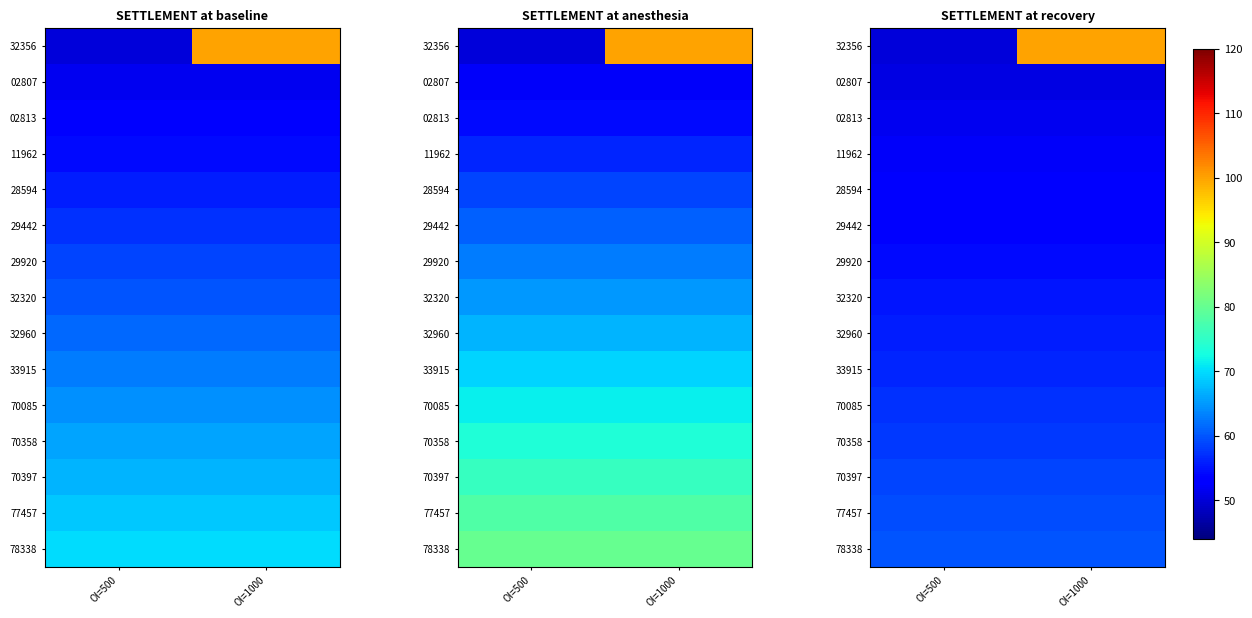

The value of 29442 at OI=1000 is 26.7. True or false?

False